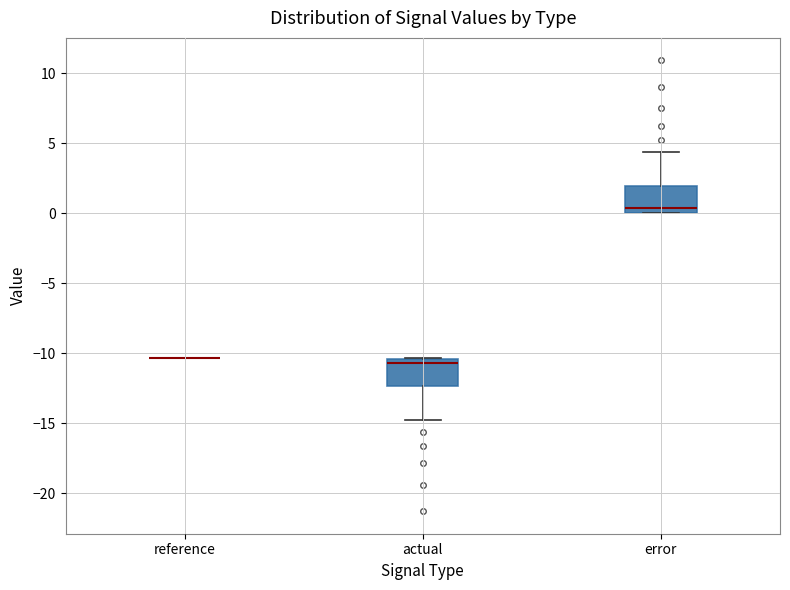

Reading left to right, transcribe this box plot: for each box, give where its median line is, the range the box spans, and where its two whiskers end, as read against the y-axis. The values are not printed on the chart, so give them approximately, as read against the axis.

reference: box collapsed to a line at -10.5, whiskers -10.5 to -10.5
actual: median -10.5 (just below the box's upper edge), box -12.5 to -10.5, whiskers -15.0 to -10.5
error: median 0.5, box 0.0 to 2.0, whiskers 0.0 to 4.5